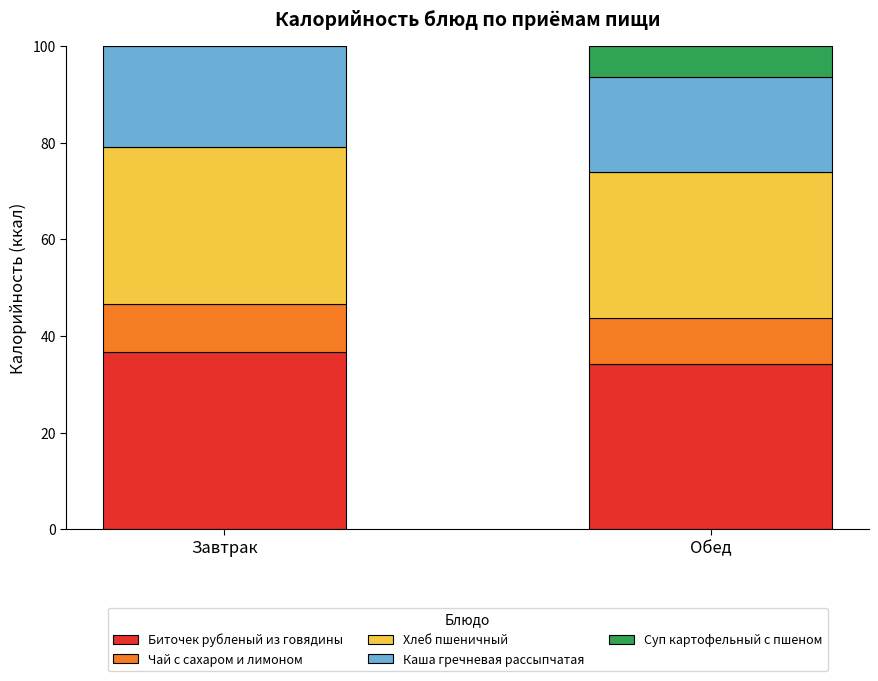

What is the total value across all series at Обед?

100.0